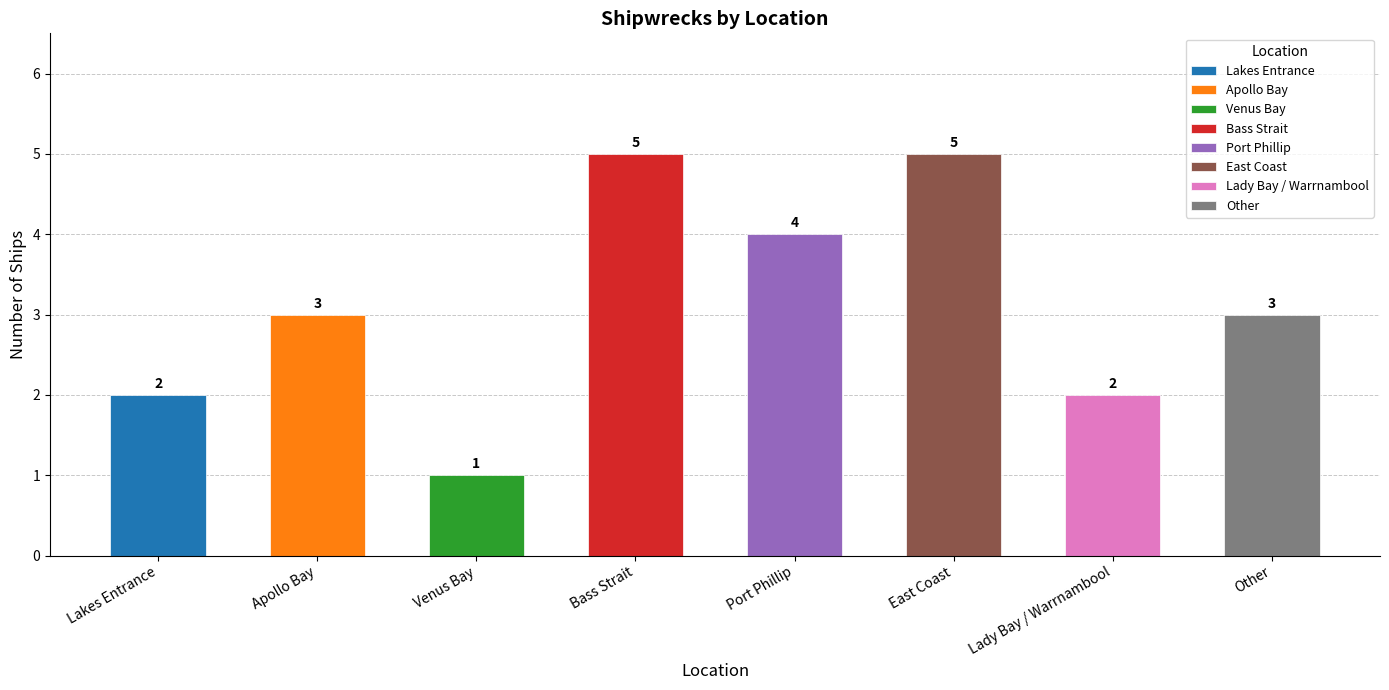

What is the difference between the second highest and second lowest values?

3